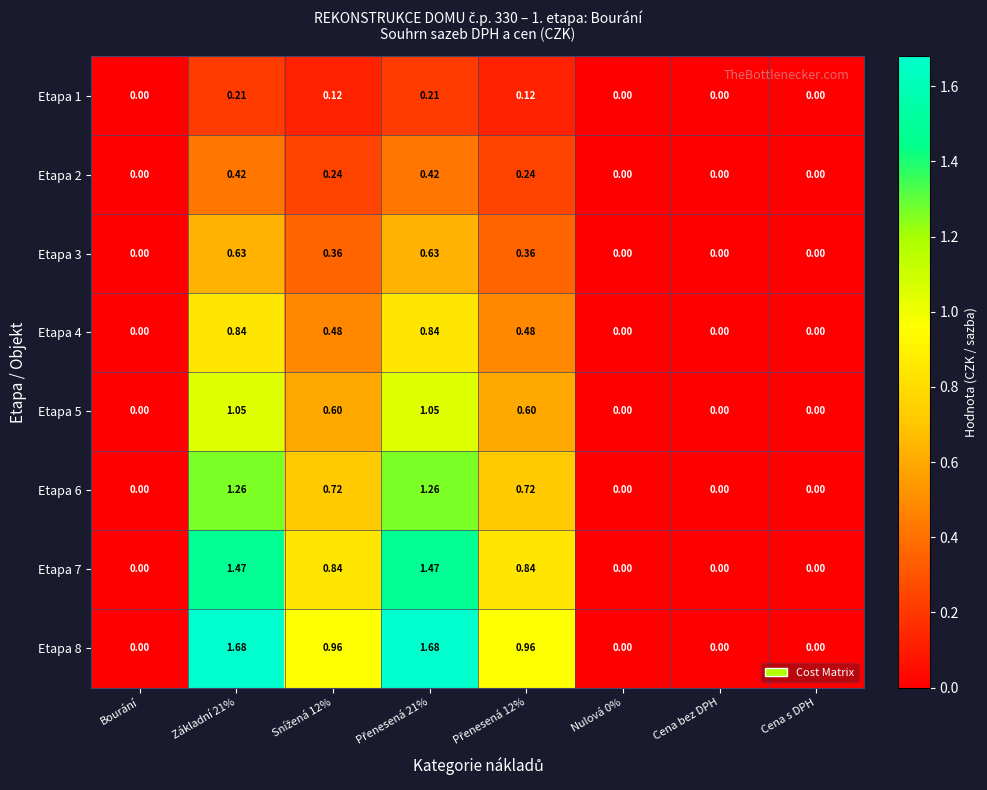

Is the value of Etapa 7 at Základní 21% greater than the value of Etapa 5 at Bourání?

Yes